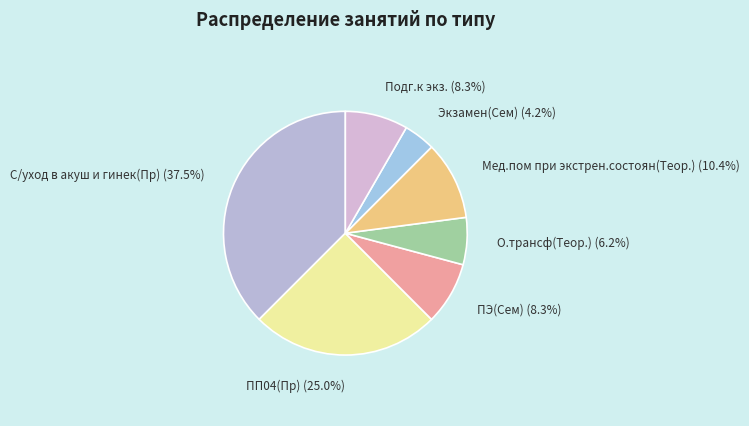

Is there any slice that represents more than half of the pie?

No